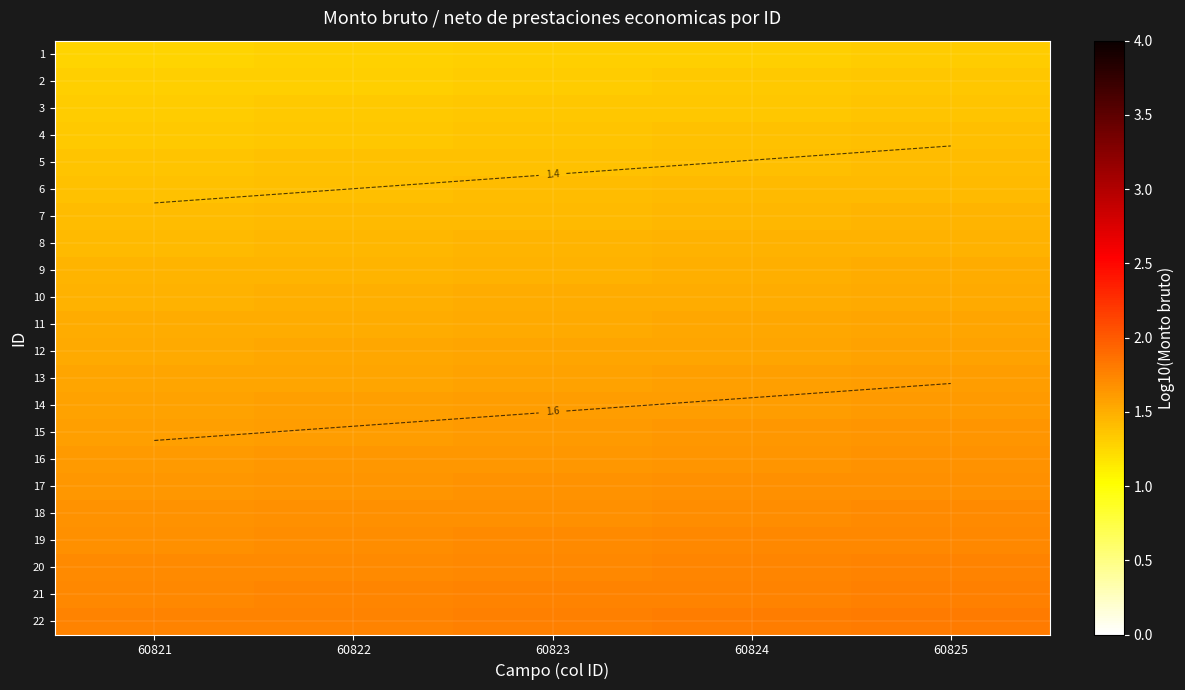

At which category is the sum across all series the highest?

60825